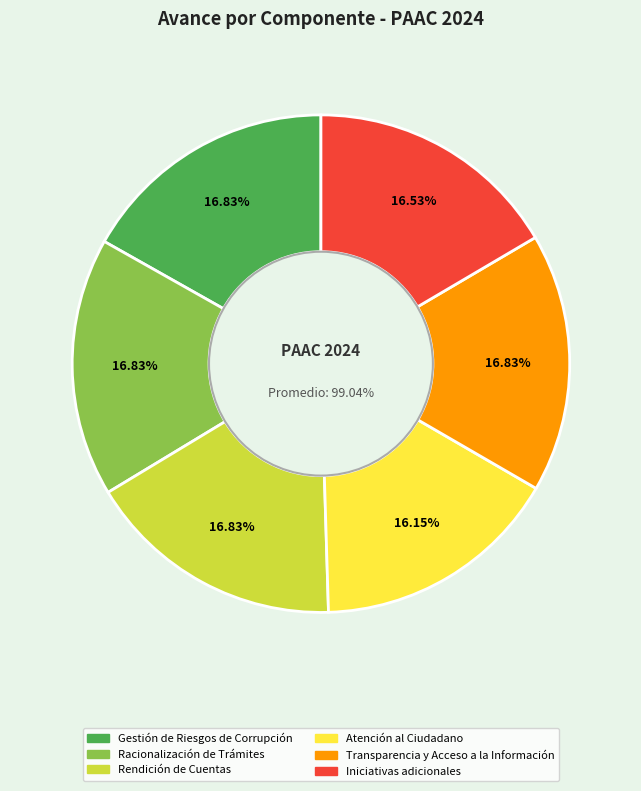

How much of the chart is everything except Rendición de Cuentas?

83.2%